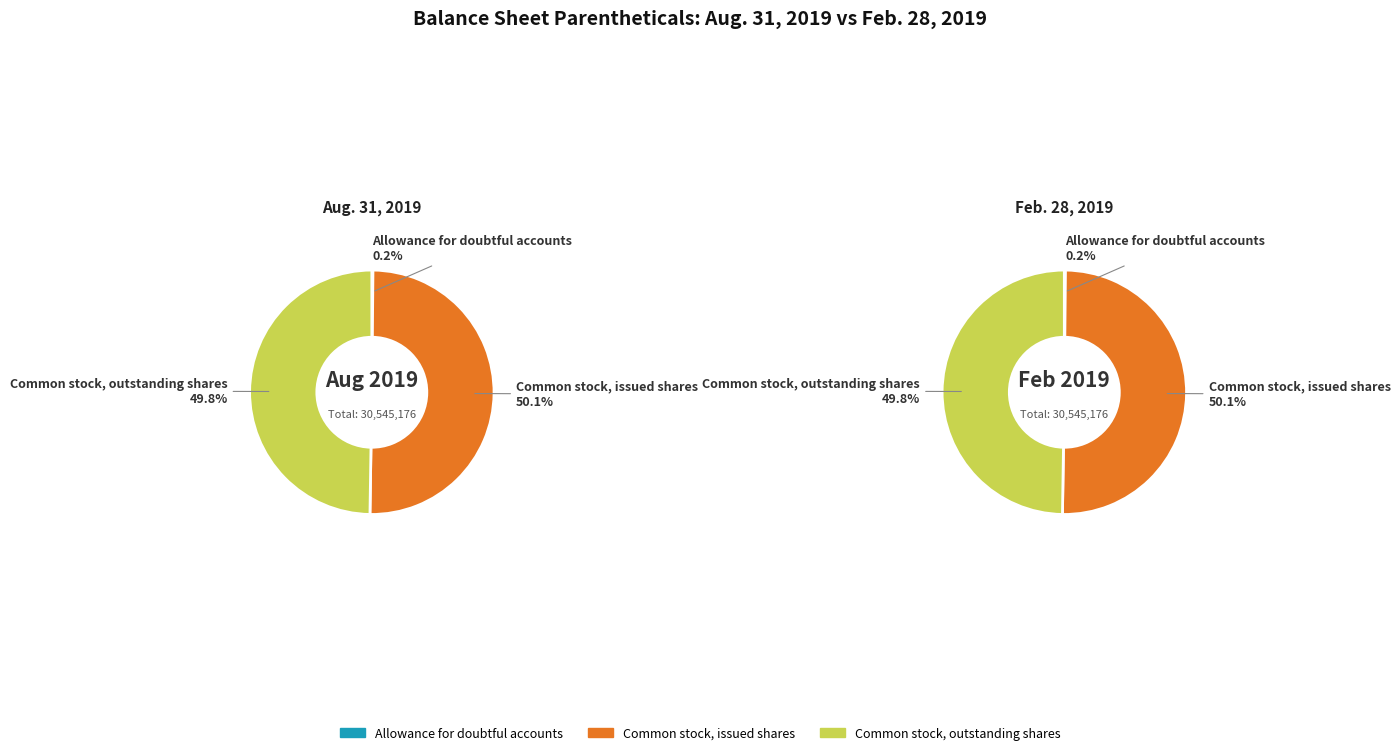

Rank the series at Common stock, outstanding shares from highest to lowest value.

Aug. 31, 2019, Feb. 28, 2019